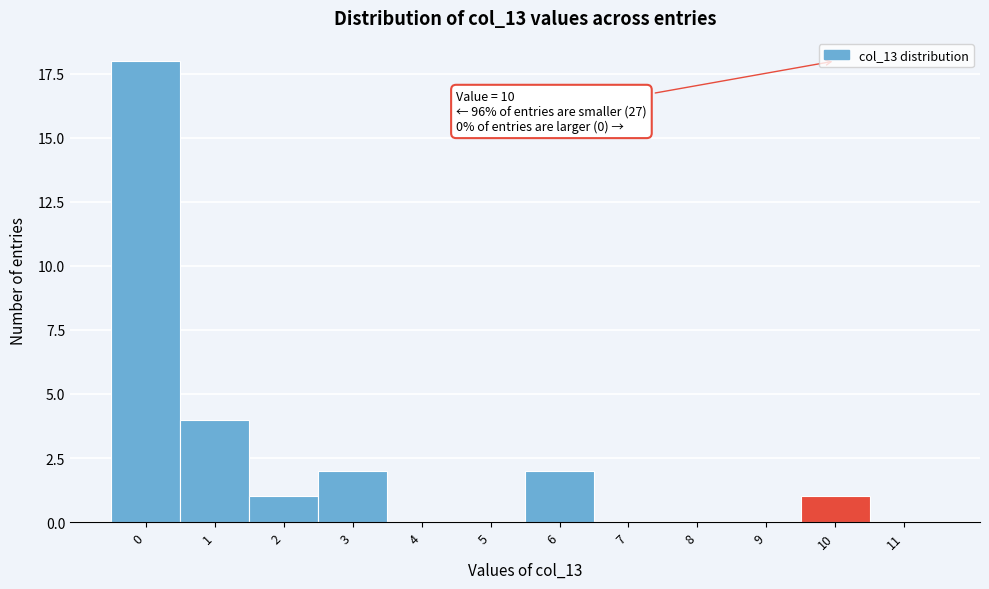

Reading left to right, transcribe all the data shown in this chart.

0=18	1=4	2=1	3=2	4=0	5=0	6=2	7=0	8=0	9=0	10=1	11=0